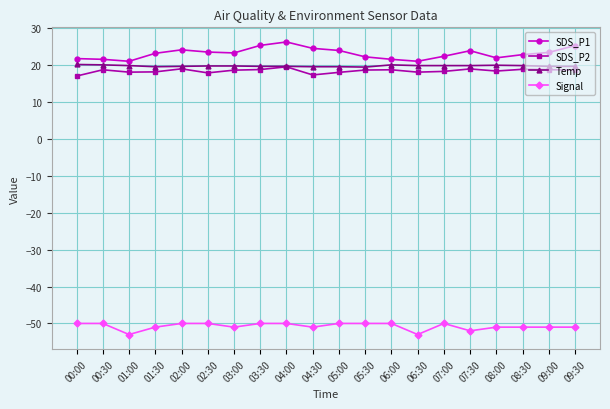

True or false: Signal and SDS_P2 cross at least once.

False